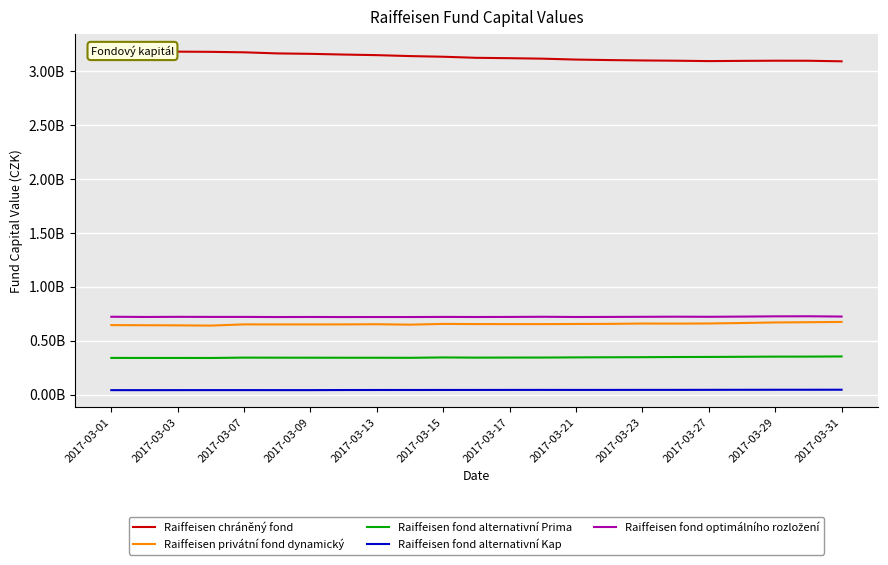

At how many categories does at least one series exceed 1496404562?

23